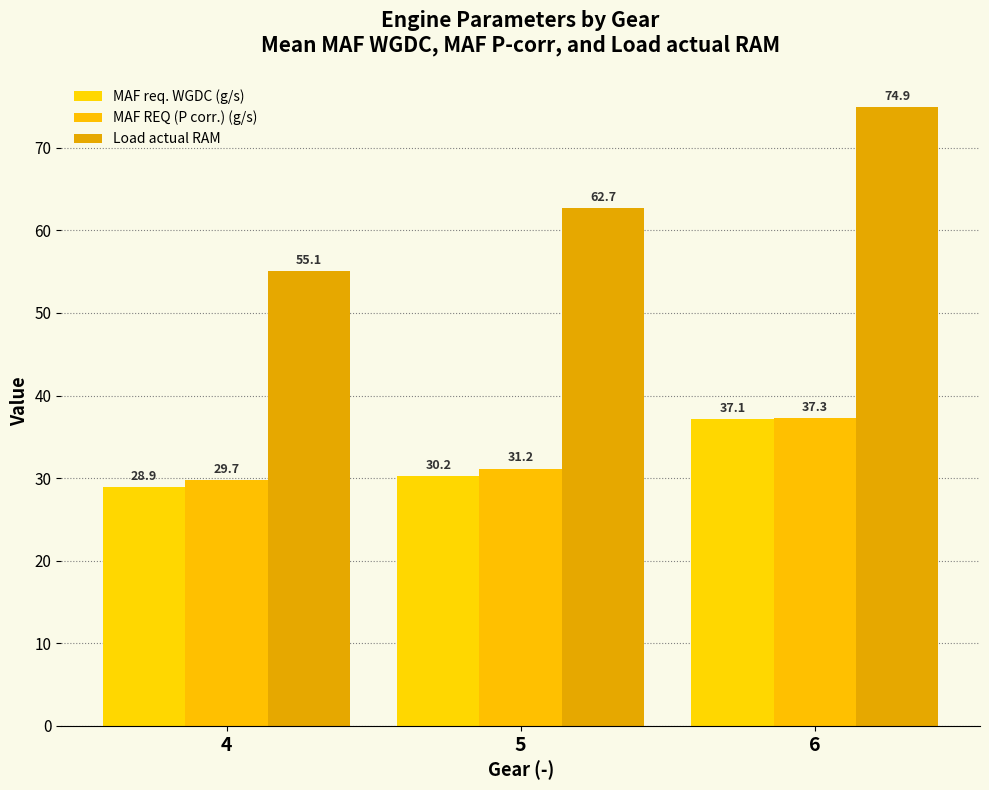

True or false: Load actual RAM has a value of 75.3 at 4.

False